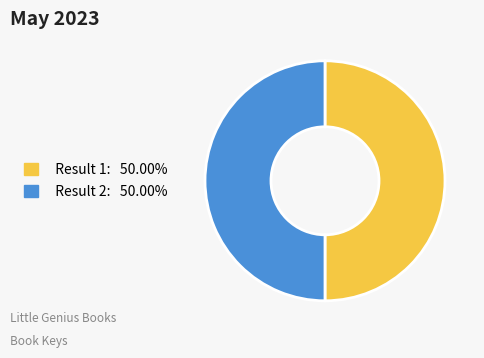

How many slices are in this pie chart?

2